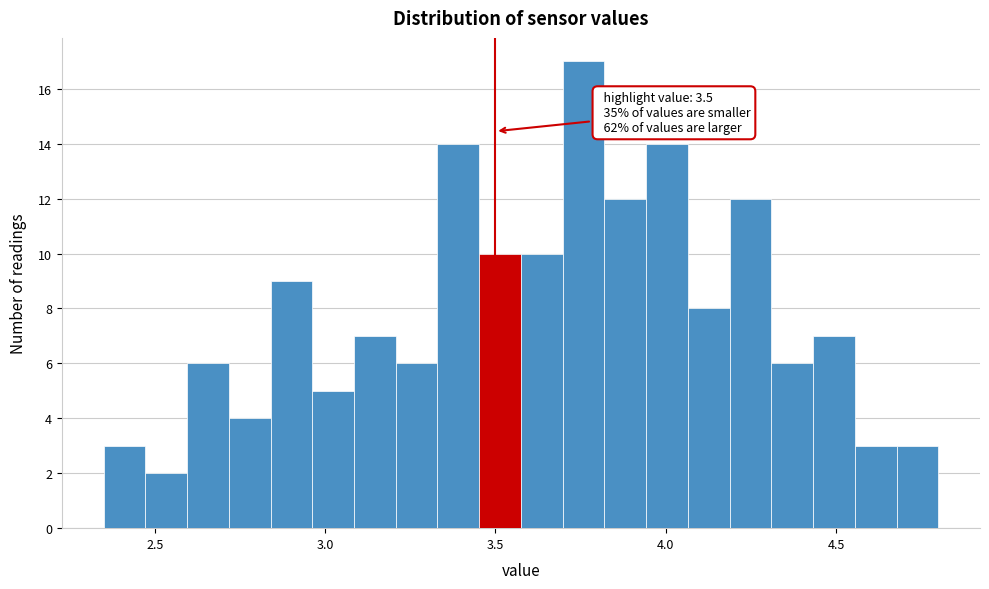

Read against the x-axis, roughly where is the centre of the tallest bar?

3.75